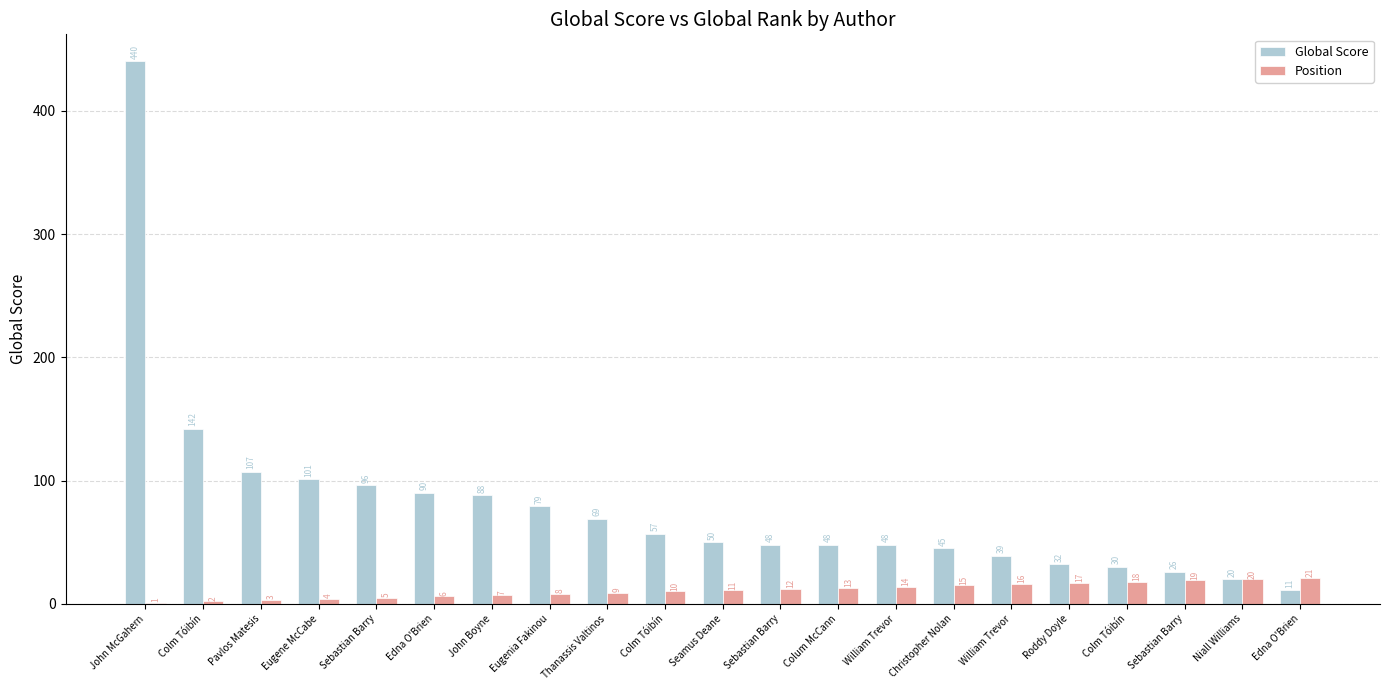

Which category has the lowest value in the Global Score series?

Edna O'Brien